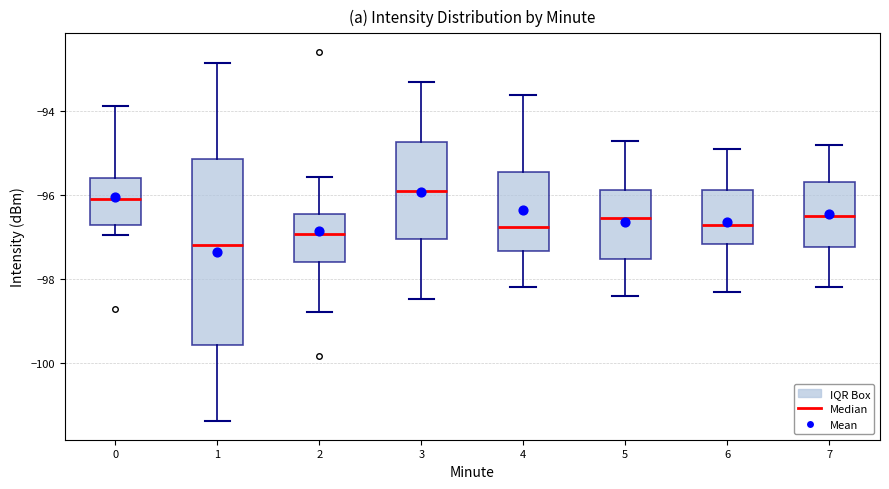

Reading left to right, read every box against the y-axis: the position of its median line, the range the box covers, and the ends of its whiskers. The values are not printed on the chart, so give them approximately, as read against the axis.

0: median -96.0, box -96.8 to -95.6, whiskers -97.0 to -93.8
1: median -97.2, box -99.6 to -95.2, whiskers -101.4 to -92.8
2: median -97.0, box -97.6 to -96.4, whiskers -98.8 to -95.6
3: median -96.0, box -97.0 to -94.8, whiskers -98.4 to -93.4
4: median -96.8, box -97.4 to -95.4, whiskers -98.2 to -93.6
5: median -96.6, box -97.6 to -95.8, whiskers -98.4 to -94.6
6: median -96.6, box -97.2 to -95.8, whiskers -98.2 to -94.8
7: median -96.4, box -97.2 to -95.6, whiskers -98.2 to -94.8